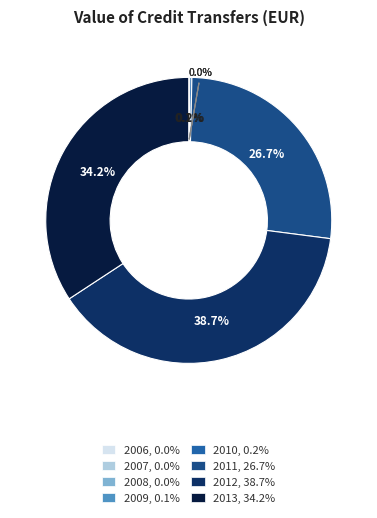

What portion of the pie excludes 2013?

65.8%